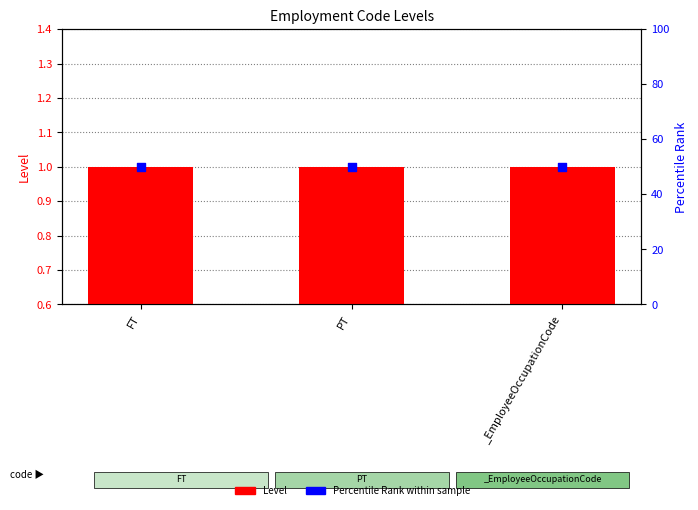

Which series contains the highest Y value?

Percentile Rank